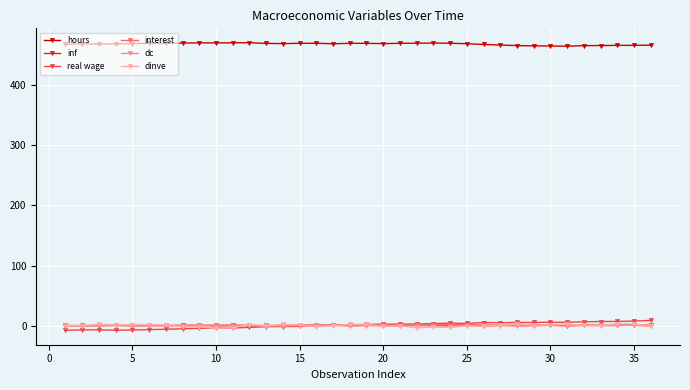

True or false: dc has more than 1 points higher than both neighbors.

True